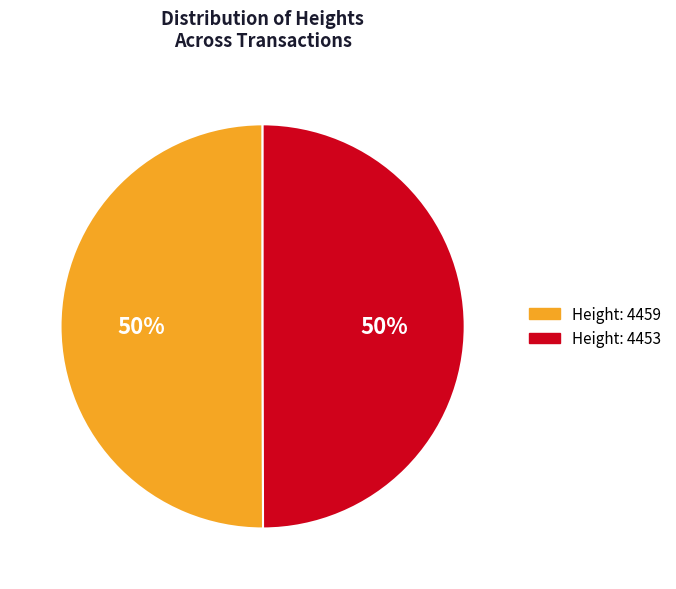

True or false: Height: 4453 accounts for 50% of the total.

True